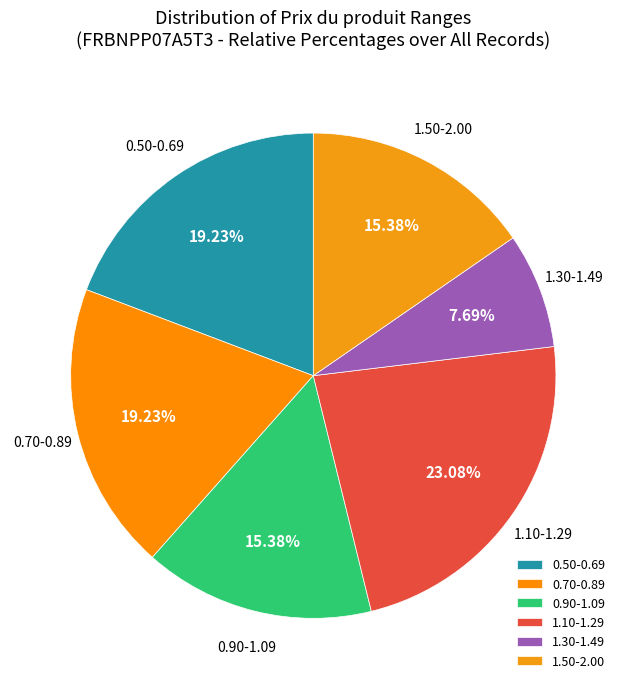

Is 0.90-1.09 the majority of the pie?

No